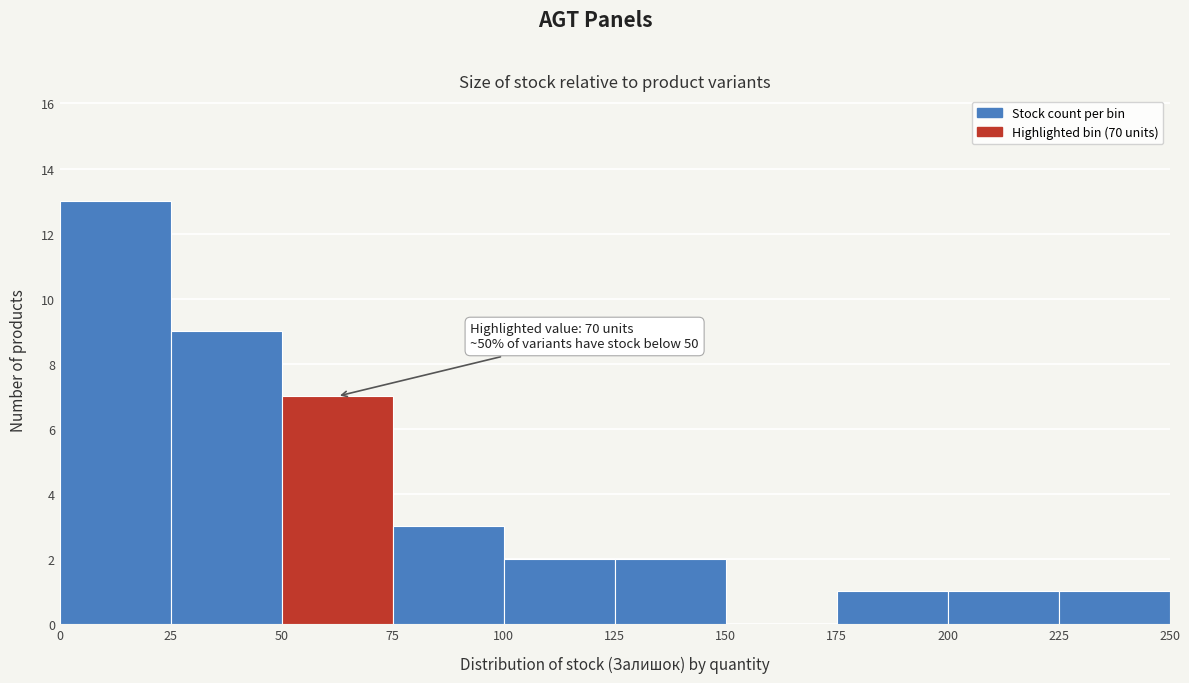

Which range on the x-axis has the tallest bar?

0 to 25